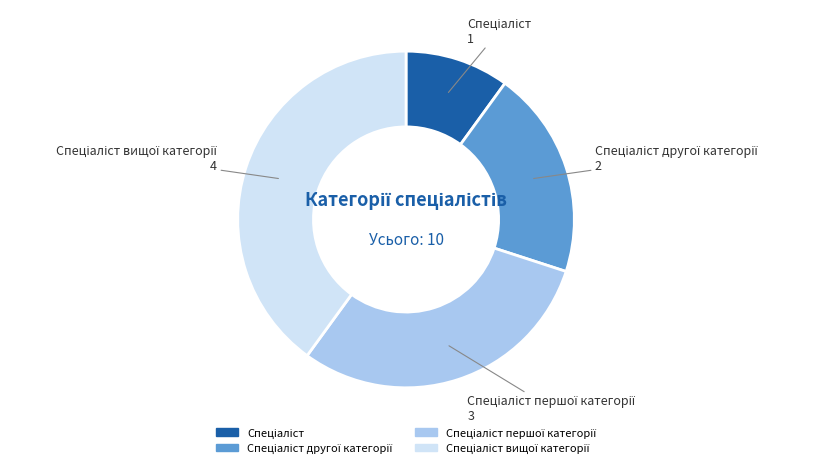

Does any single category account for the majority?

No